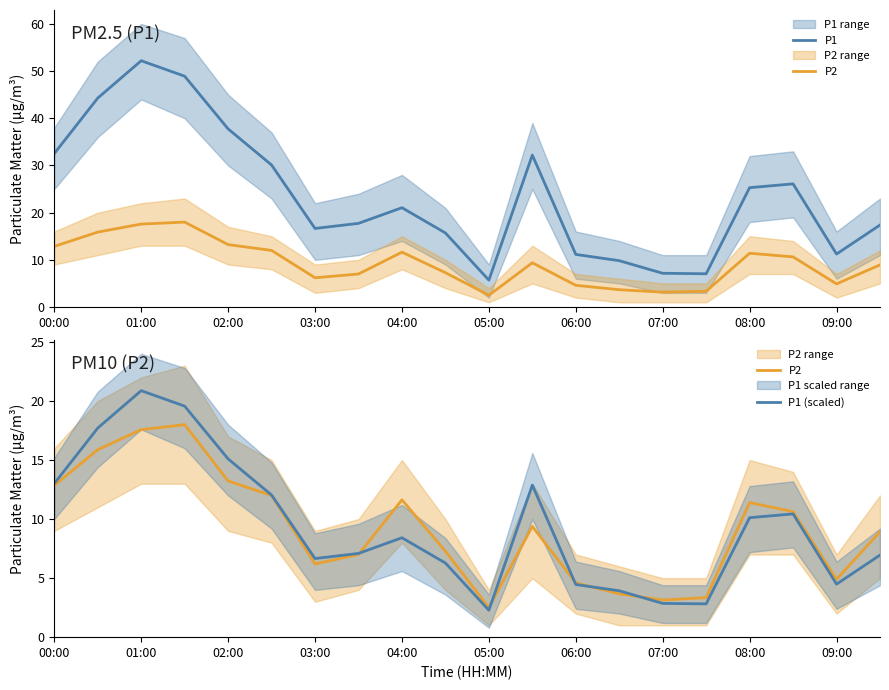

True or false: P2 has more than 1 points higher than both neighbors.

True